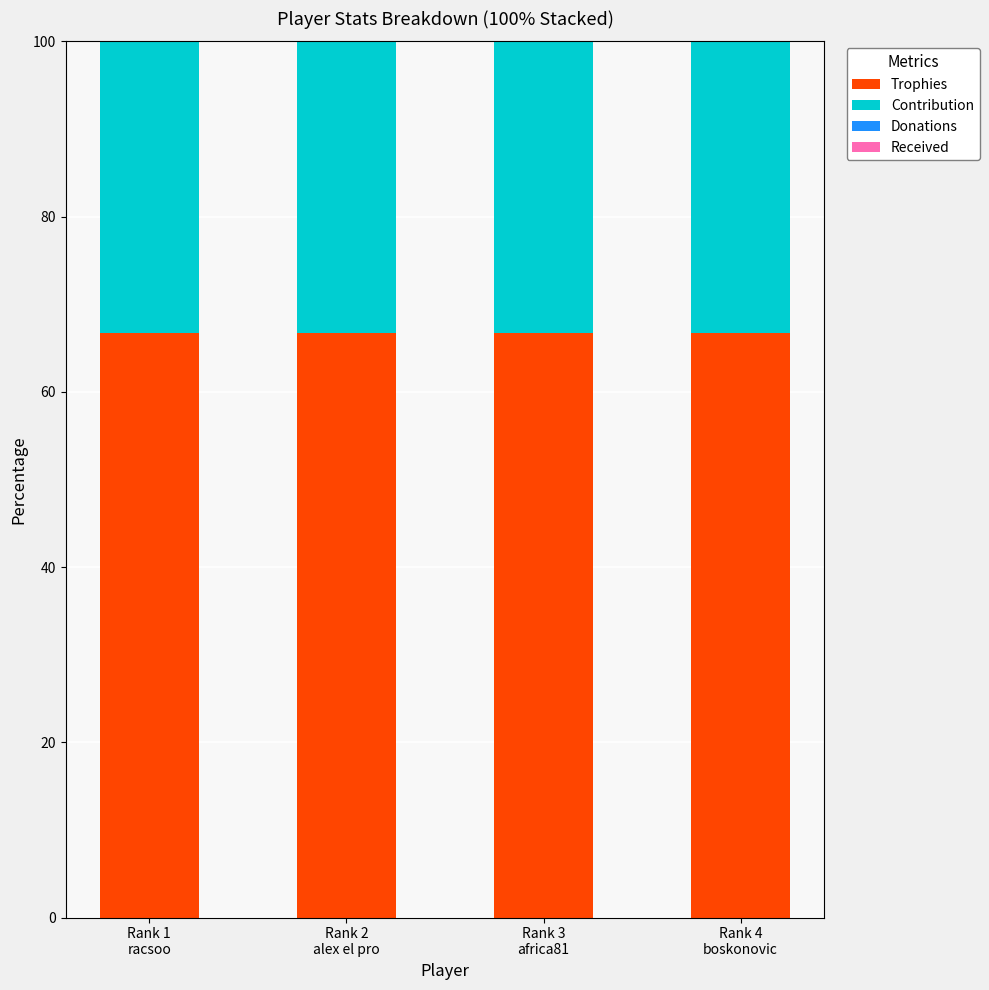

What is the lowest value of the Trophies series?

66.7